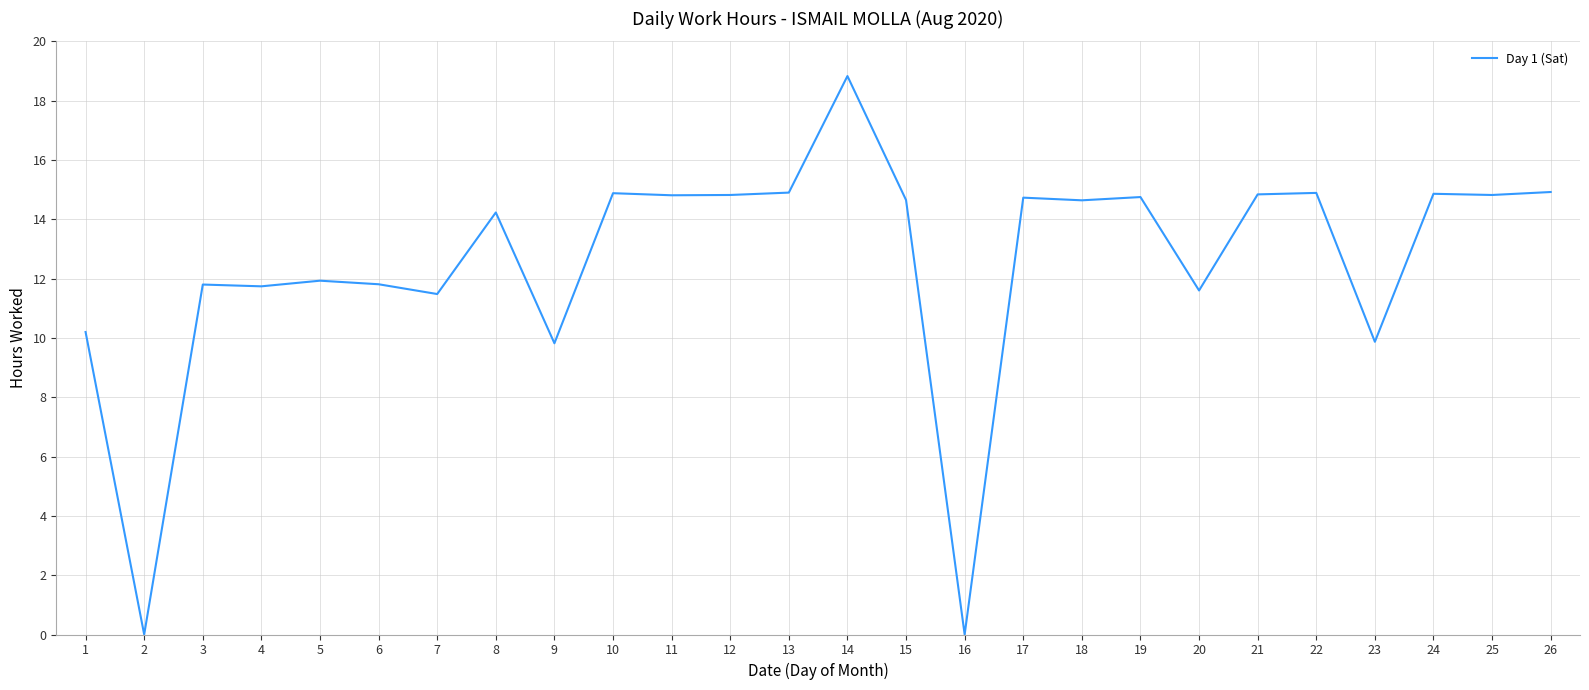

Read the value at 8.

14.2